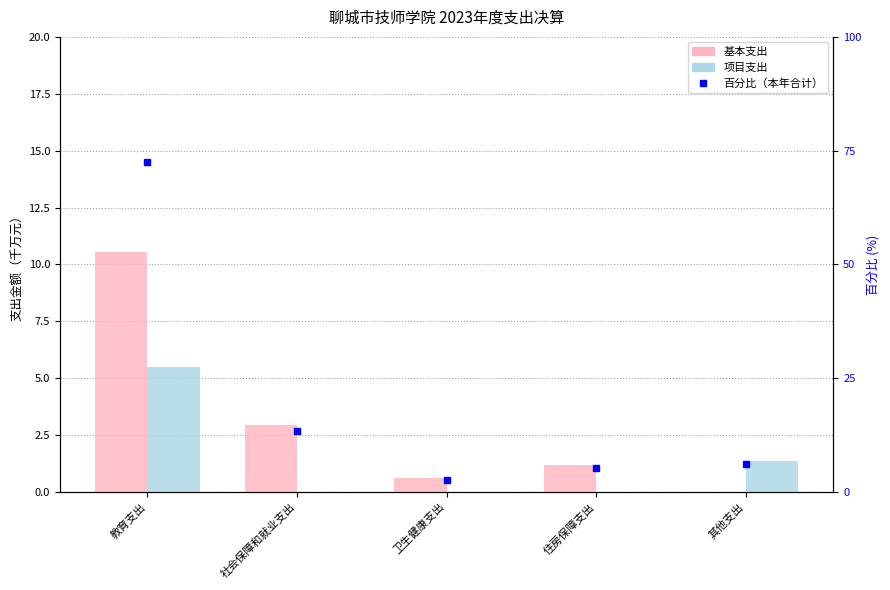

What is the difference between the second highest and second lowest values in the 项目支出 series?

1.4